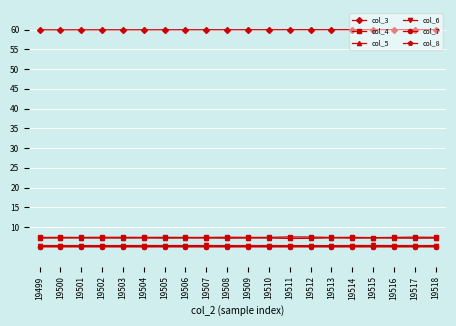

True or false: col_6 and col_4 cross at least once.

False